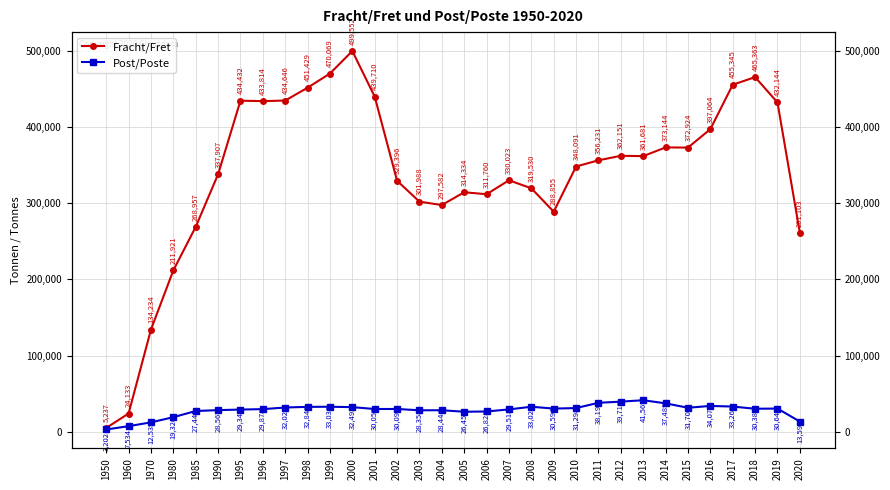

Which series has the largest range (max minus min)?

Fracht/Fret